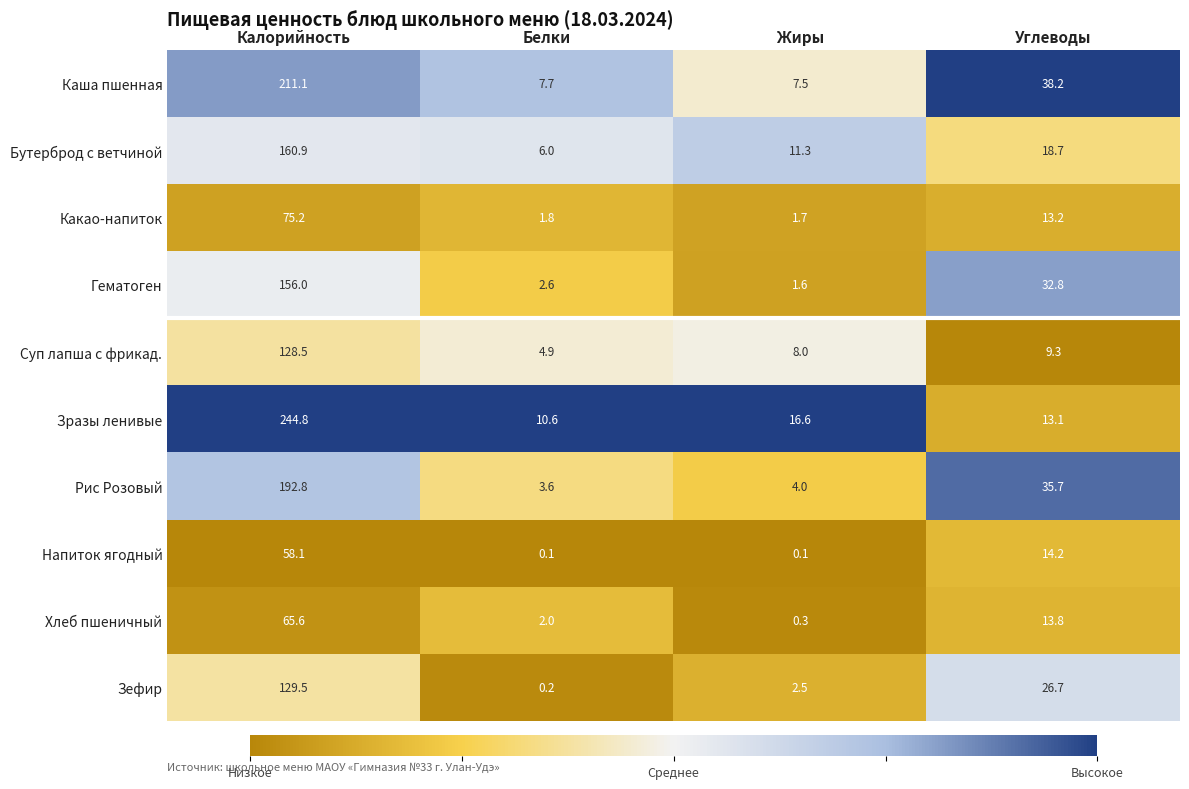

What is the spread (max minus min) of values at Жиры?

16.5